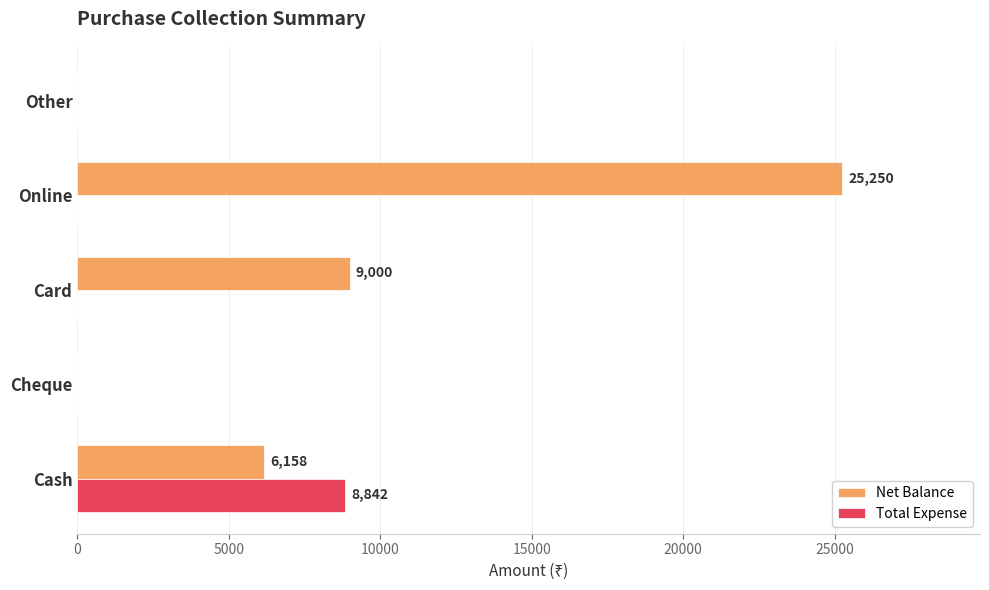

How many series are shown in this chart?

2